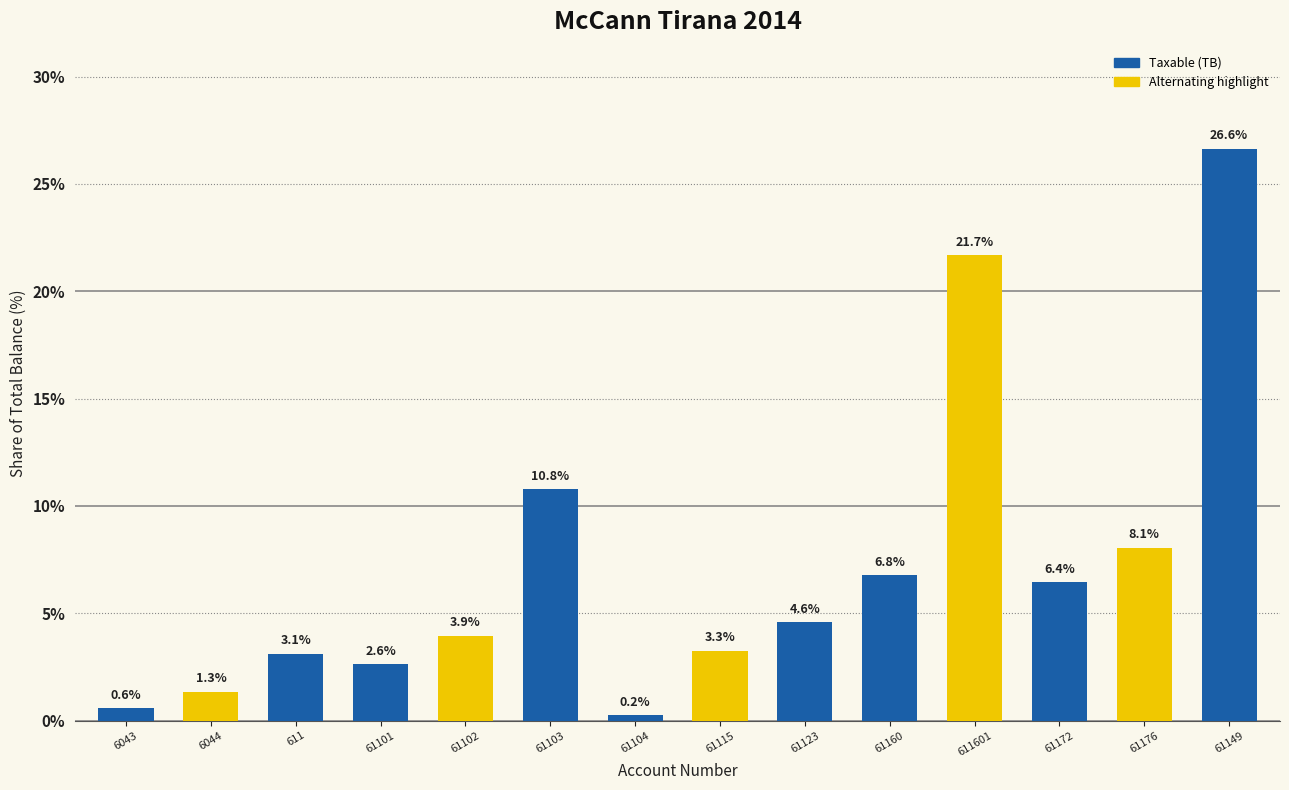

Reading left to right, transcribe all the data shown in this chart.

0.6	1.3	3.1	2.6	3.9	10.8	0.2	3.3	4.6	6.8	21.7	6.4	8.1	26.6